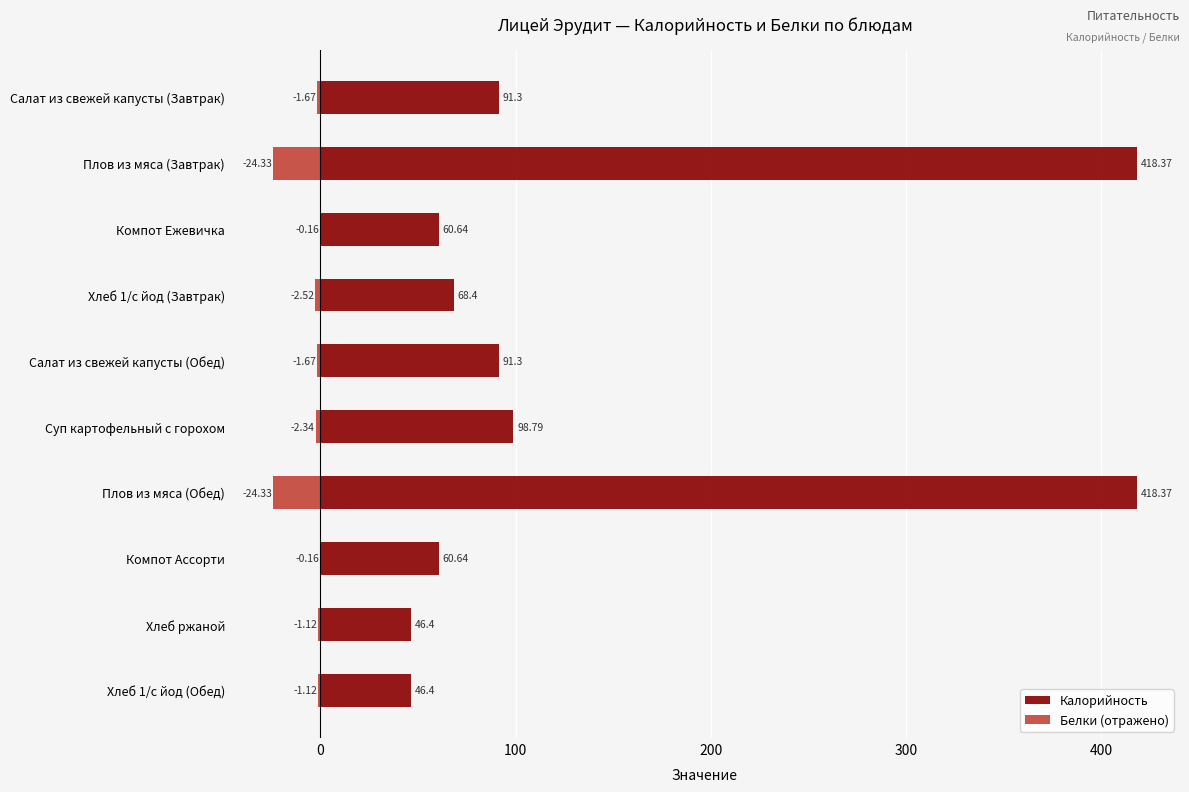

The value of Калорийность at Хлеб 1/с йод (Завтрак) is 68.4. True or false?

True